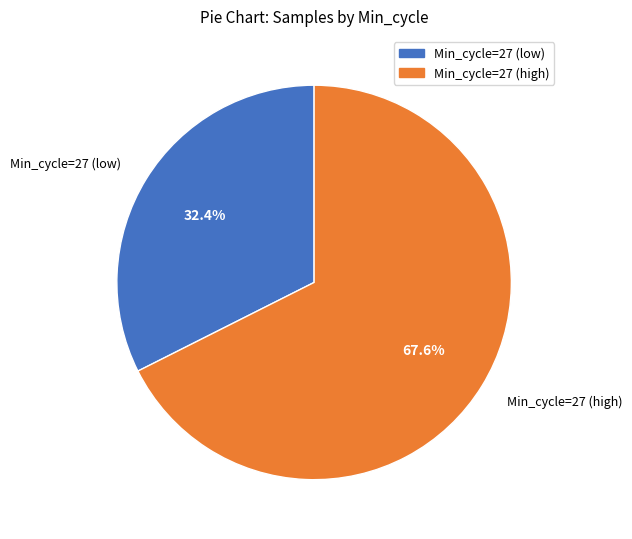

How many slices are in this pie chart?

2